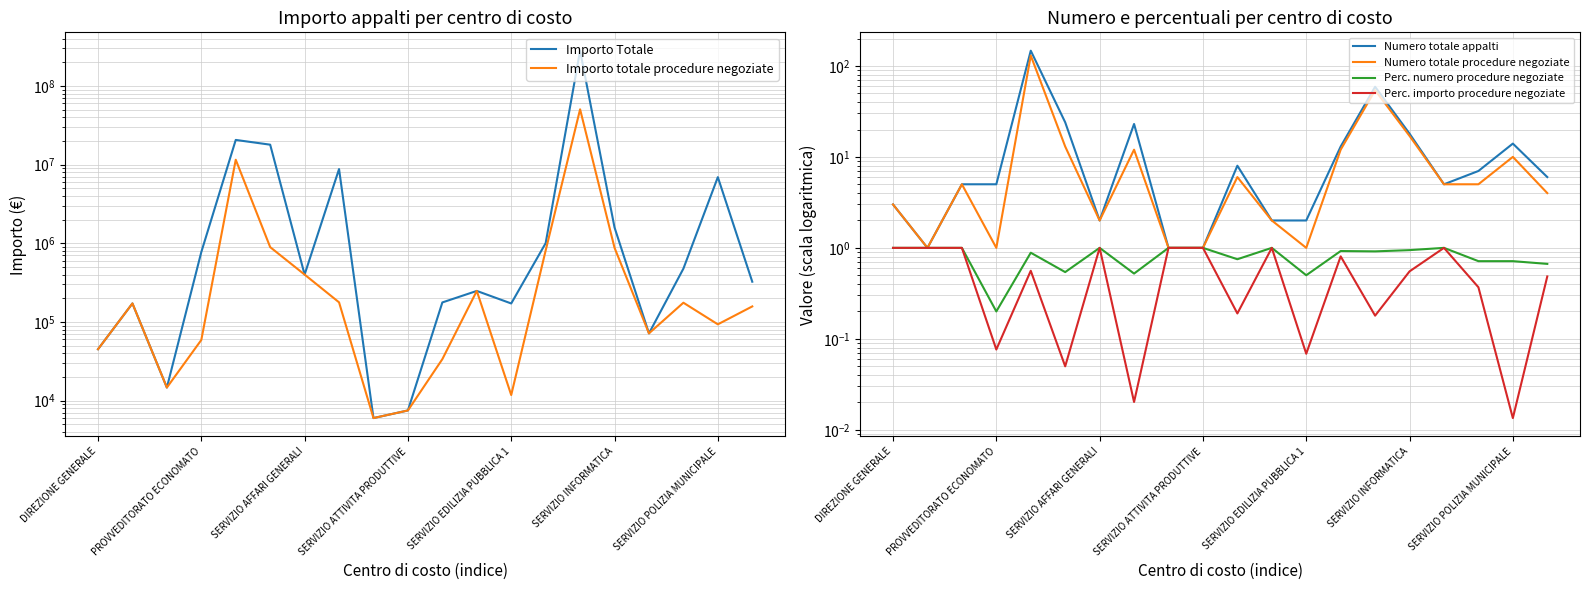

True or false: Importo Totale and Numero totale procedure negoziate intersect in this chart.

False